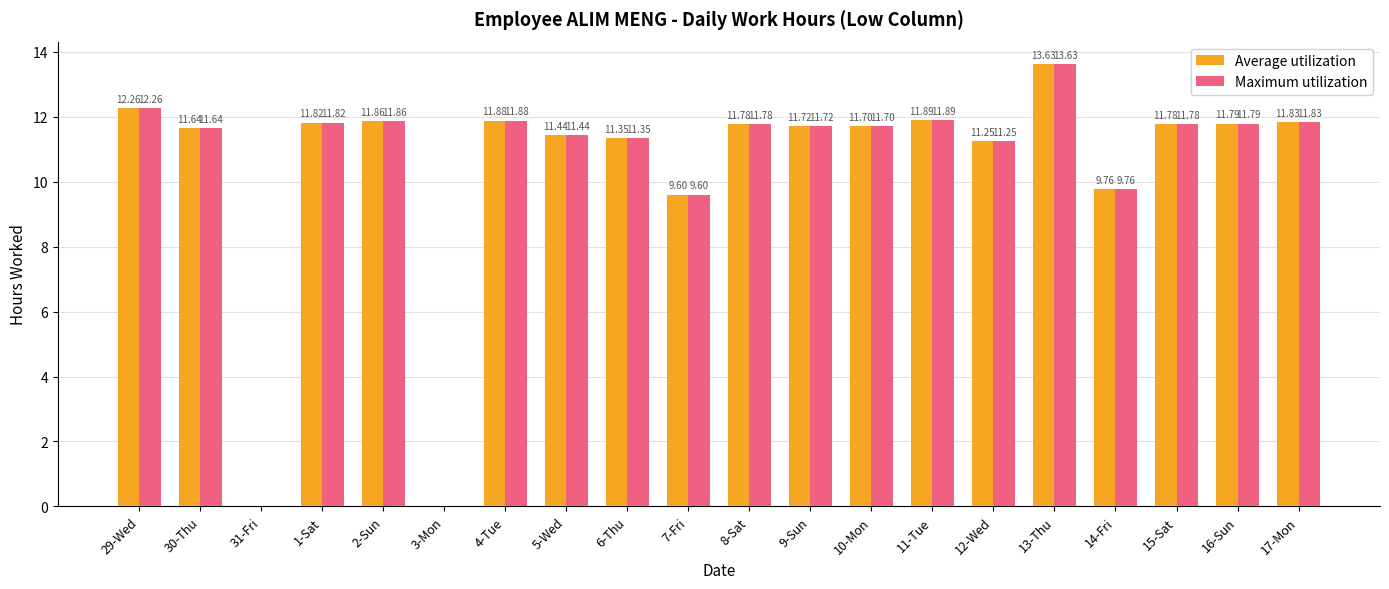

True or false: Maximum utilization has a value of 6.1 at 11-Tue.

False